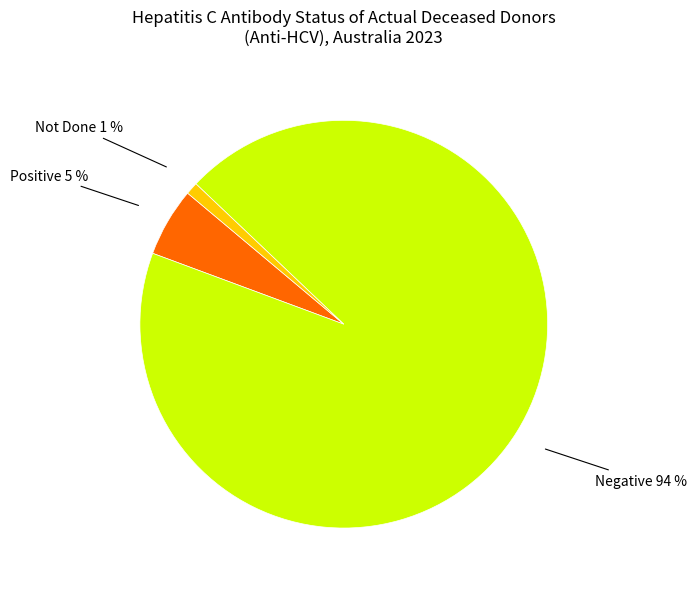

To the nearest percent, what is the difference between the largest and smallest slice percentages?

93%